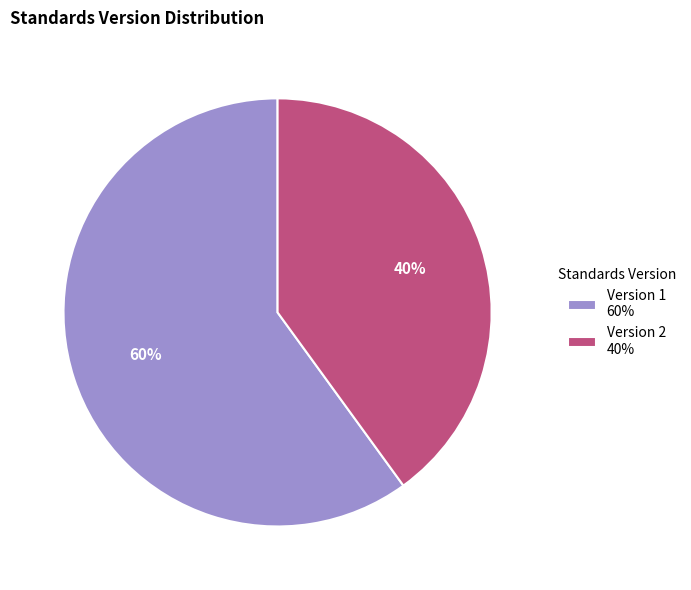

Do Version 2 40% and Version 1 60% together represent more than half of the pie?

Yes